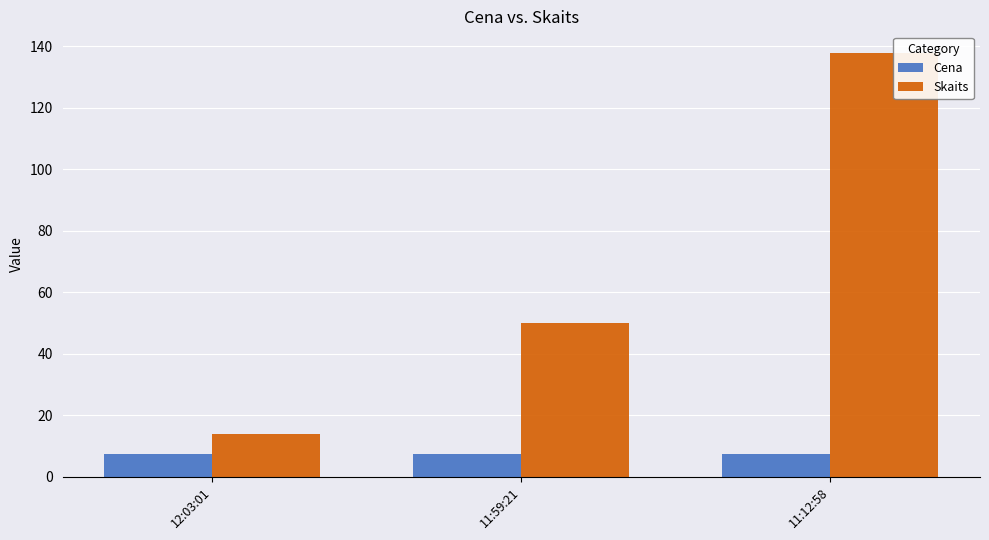

At which label is Skaits closest to 76?

11:59:21